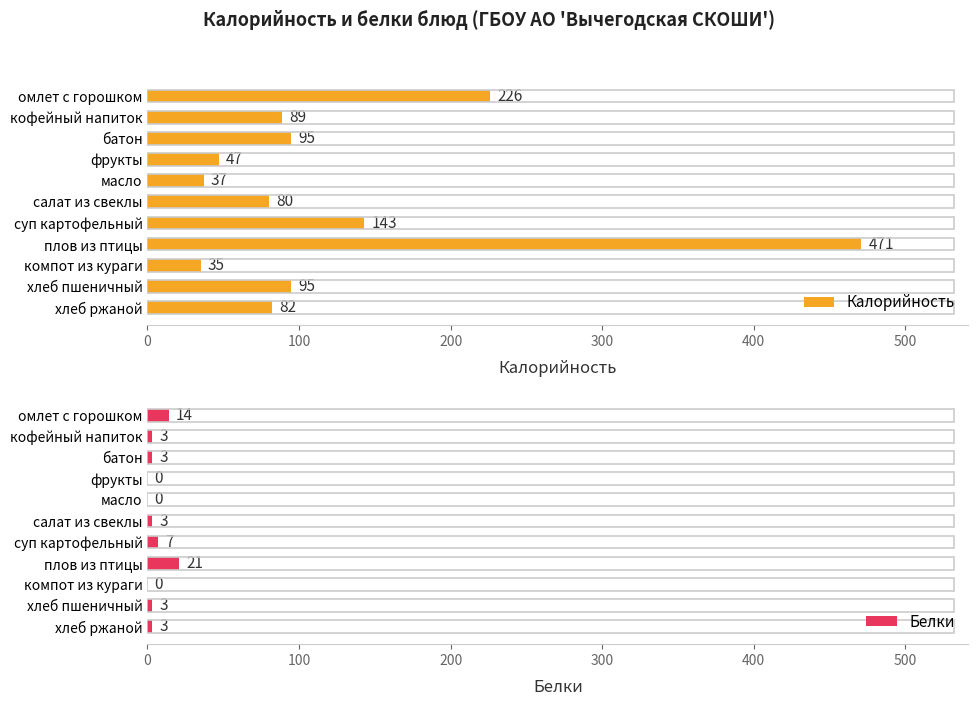

The value of Калорийность at омлет с горошком is 226. True or false?

True